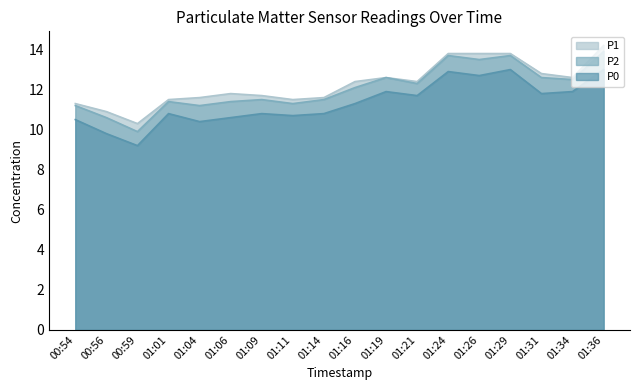

Between 01:29 and 01:36, which series saw the biggest shift?

P1